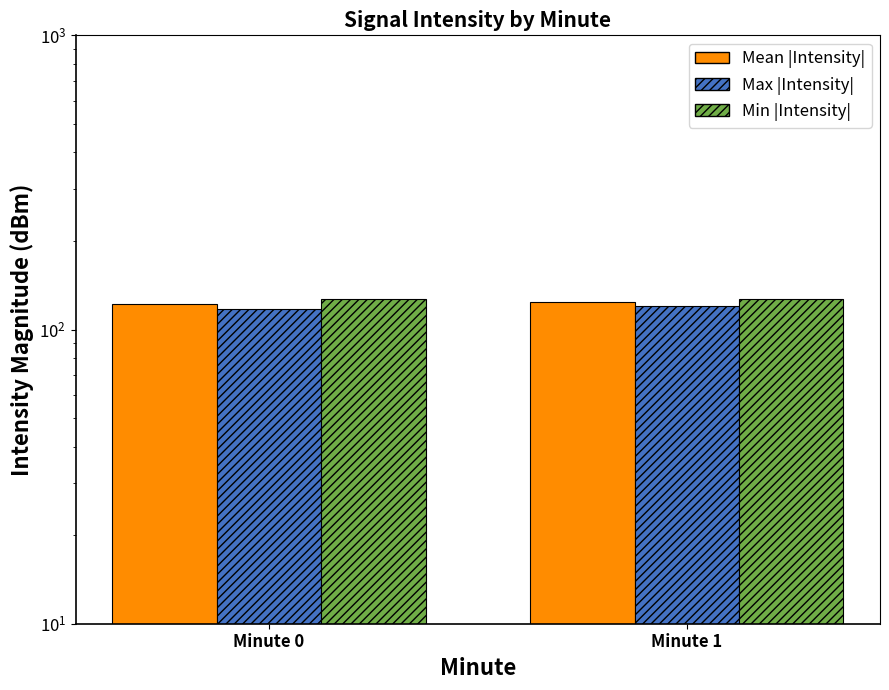

Are the bars grouped side by side (vs. stacked)?

Yes